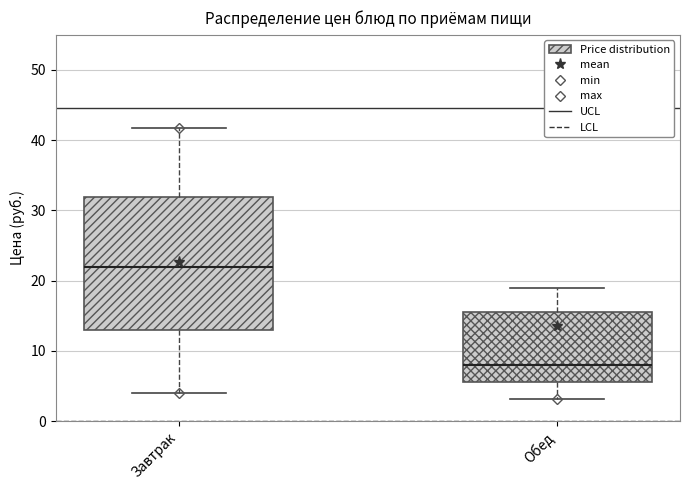

Which box is the tallest, from its lower edge to its upper edge?

Завтрак